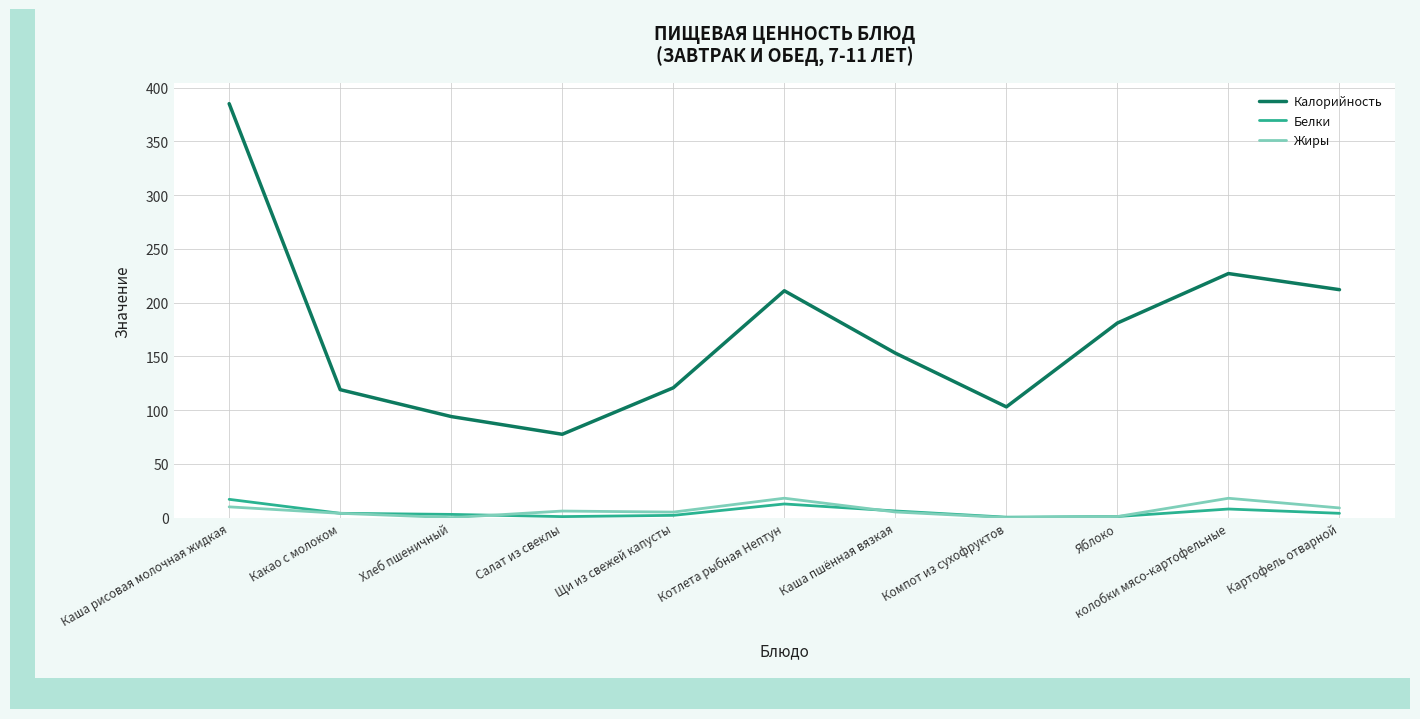

Between Какао с молоком and Котлета рыбная Нептун, which series saw the biggest shift?

Калорийность